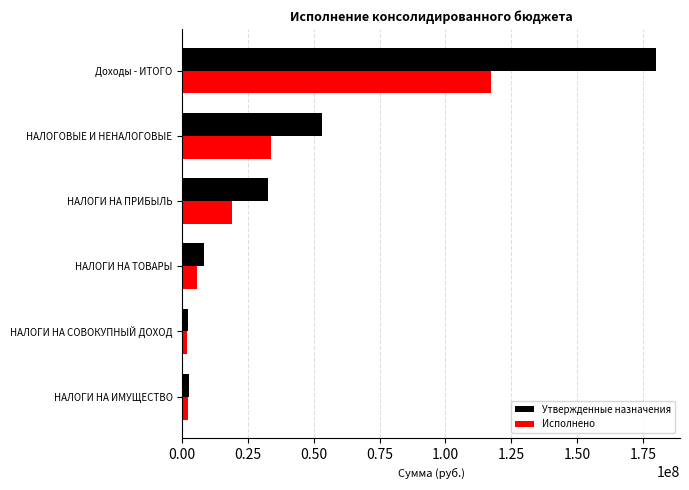

List the series in order of their peak value, highest first.

Утвержденные назначения, Исполнено